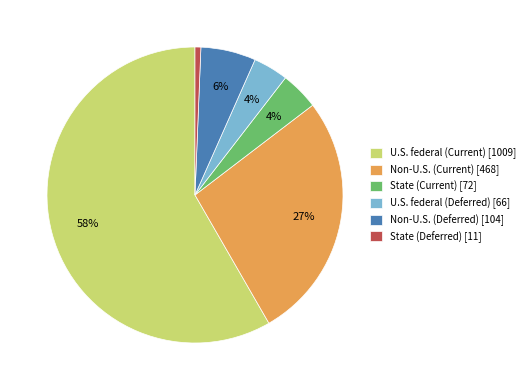

Is there a majority slice in this chart?

Yes